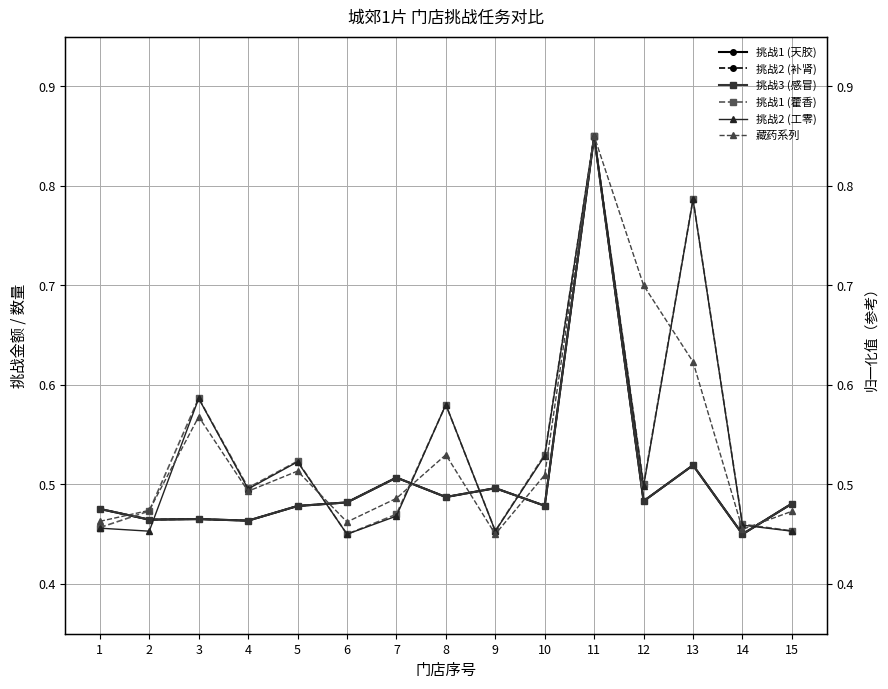

What is the sum of all 藏药系列 values?

8.1